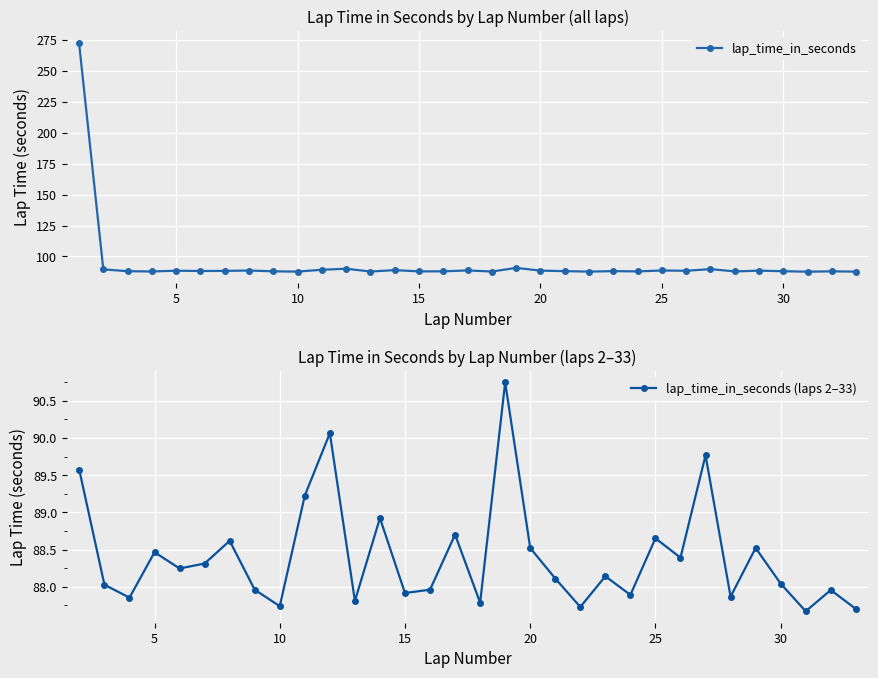

What is the value of the 13th point from the left?

87.8